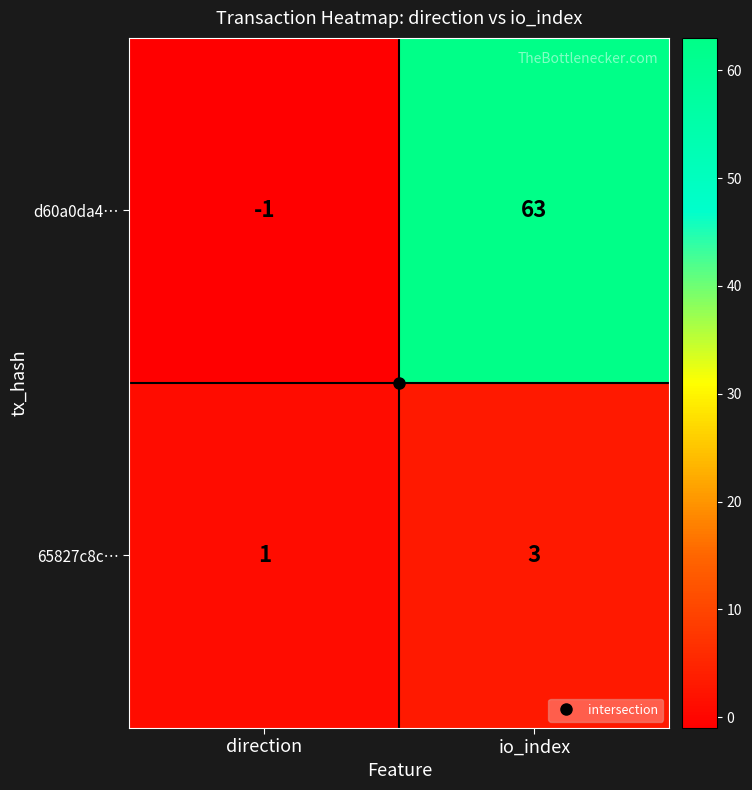

Which series changed the most between direction and io_index?

d60a0da4…